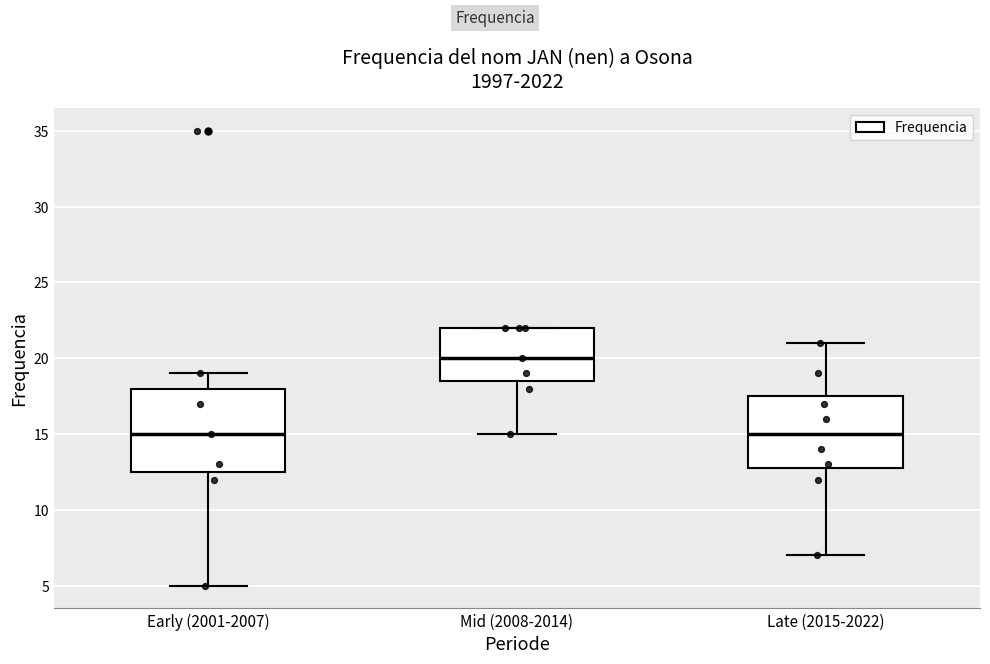

Which box has the highest median line?

Mid (2008-2014)